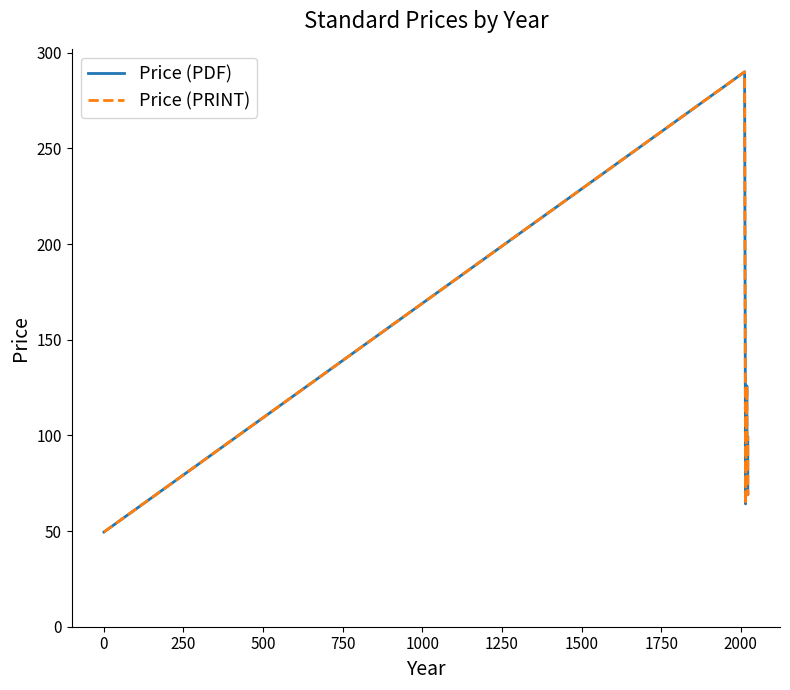

How many data points in Price (PRINT) are less than 76?

3